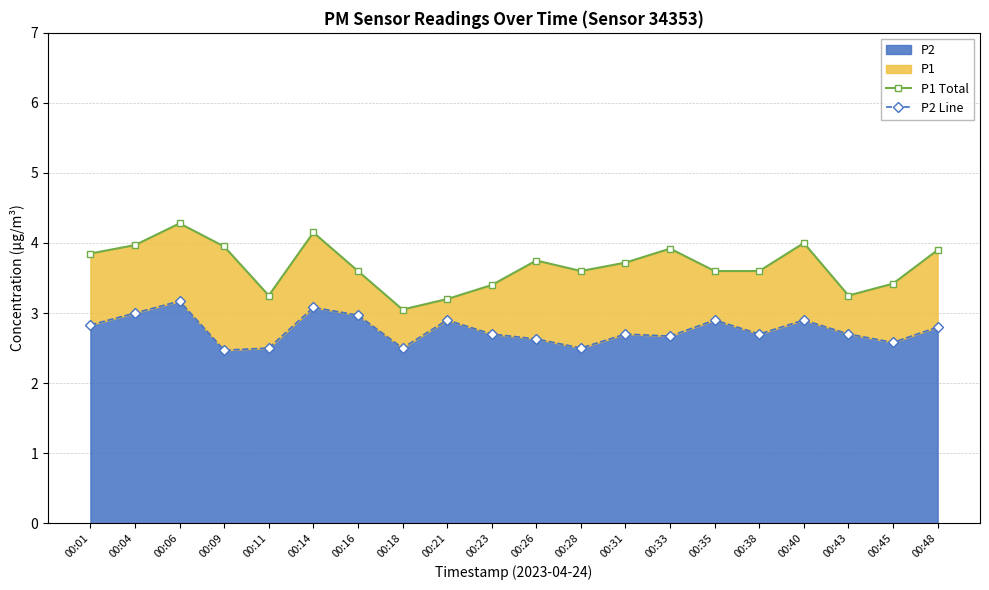

In P2 Line, how many points are lower than both neighbors (excluding endpoints)?

6